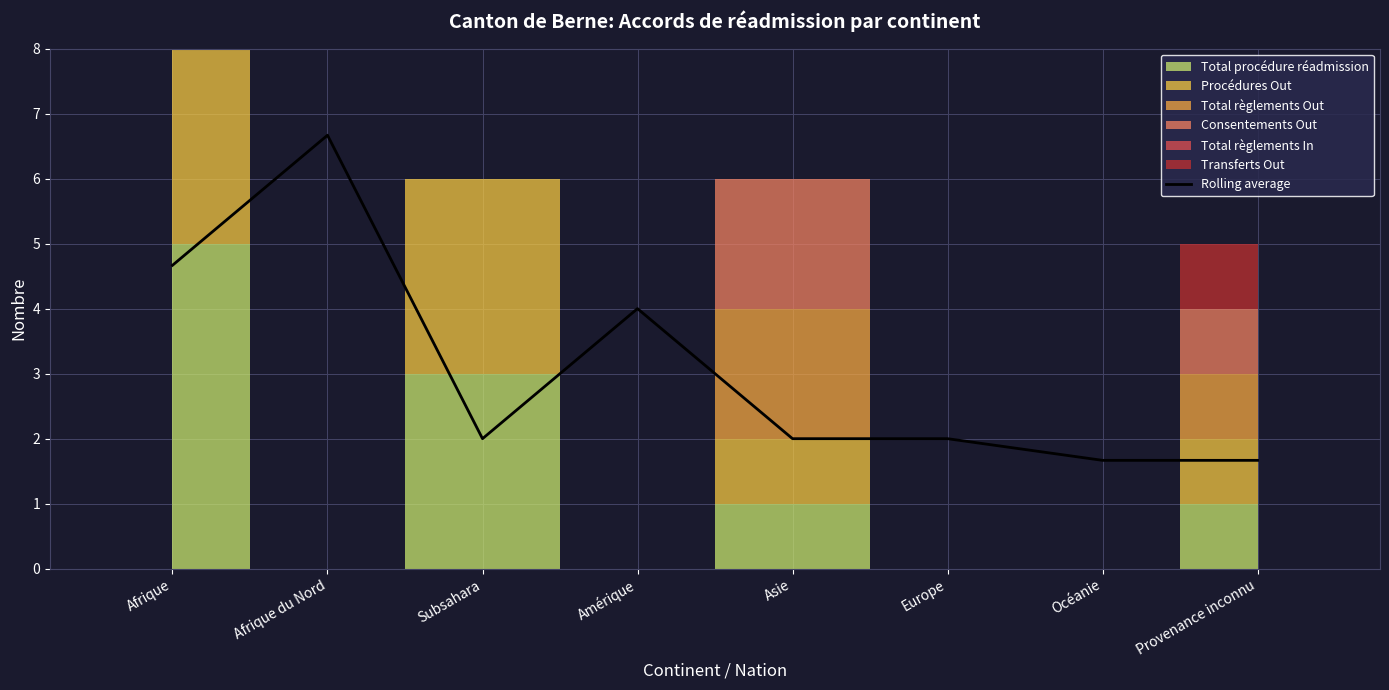

Is it true that the value at Amérique is 2.2?

False